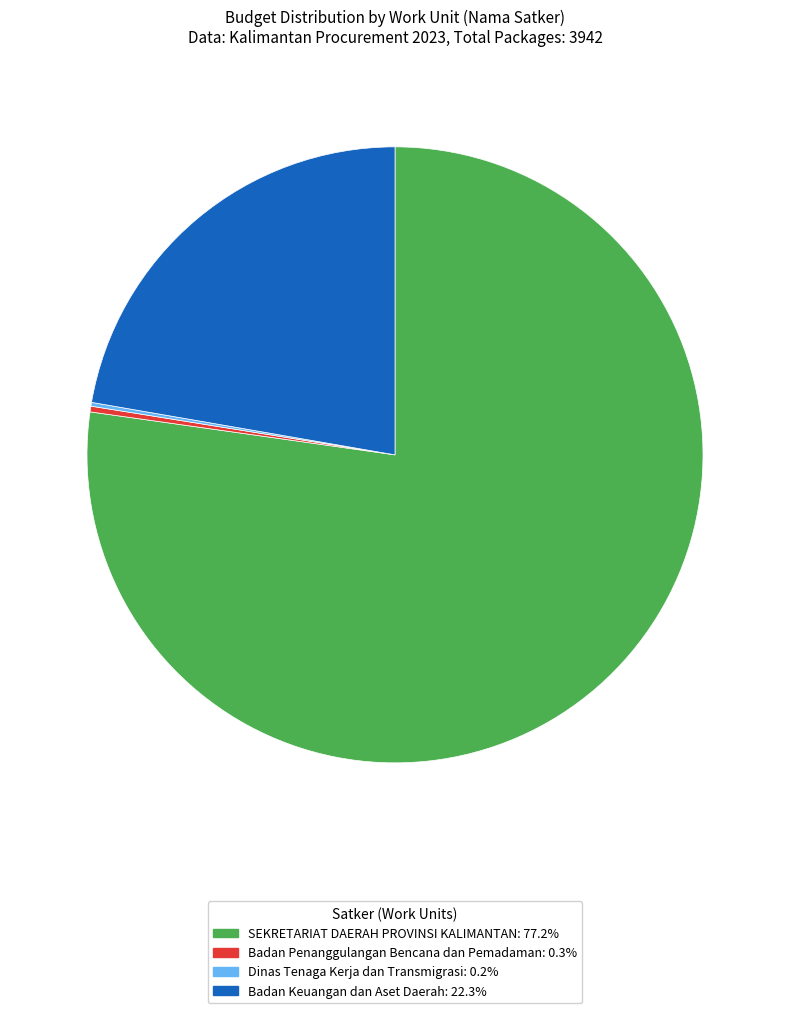

Does any single category account for the majority?

Yes